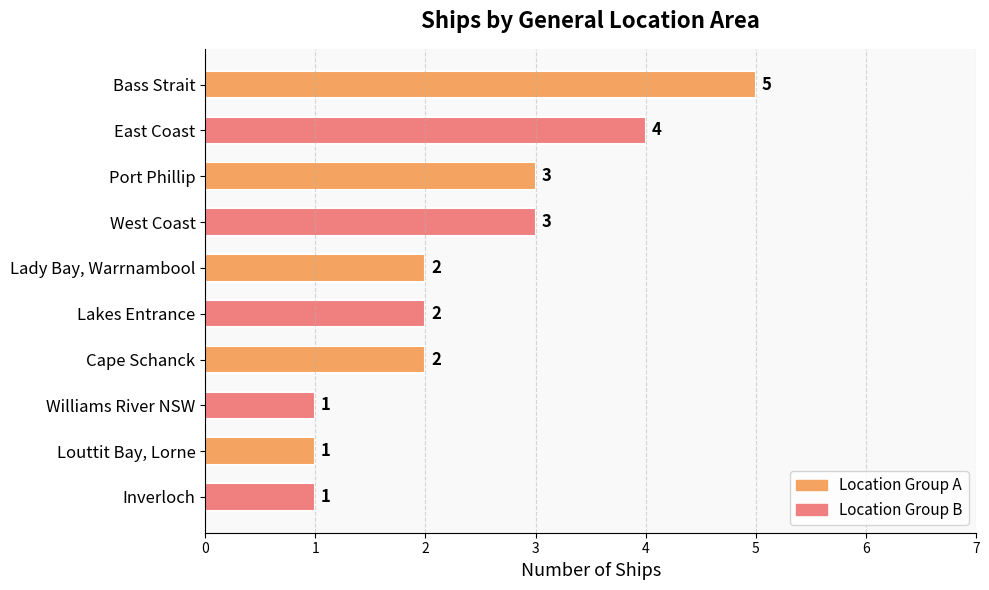

The chart shows a value of 1 at Bass Strait. True or false?

False